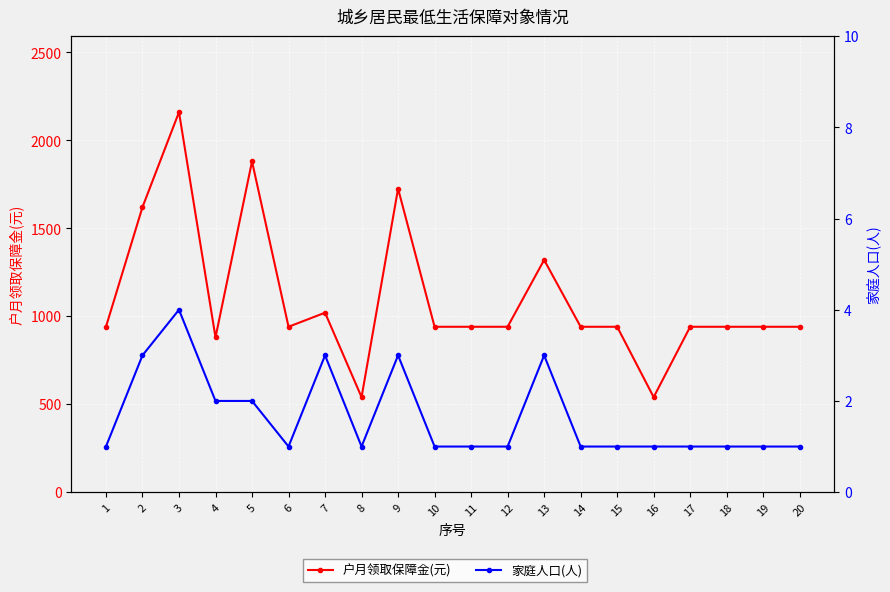

What is the spread (max minus min) of values at 17?

939